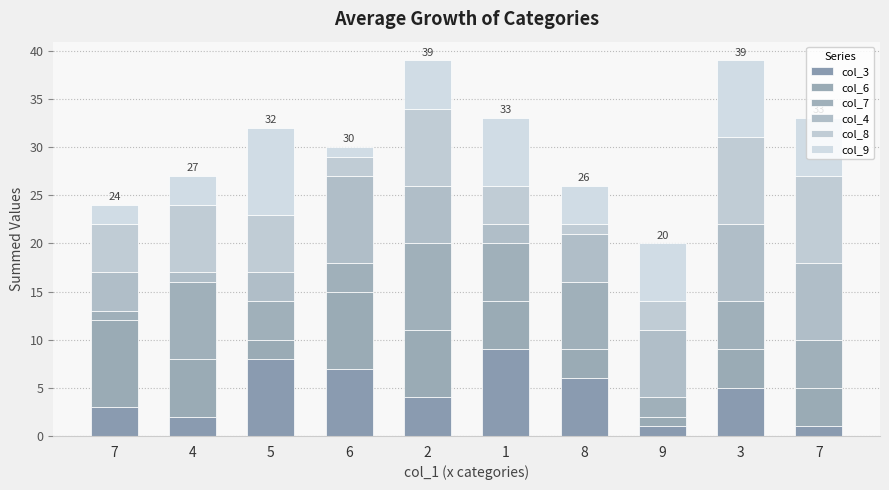

Does the chart contain any negative values?

No